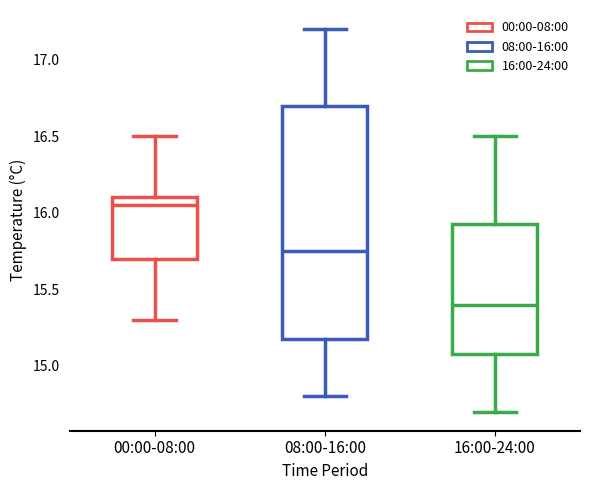

Which box has the lowest median line?

16:00-24:00